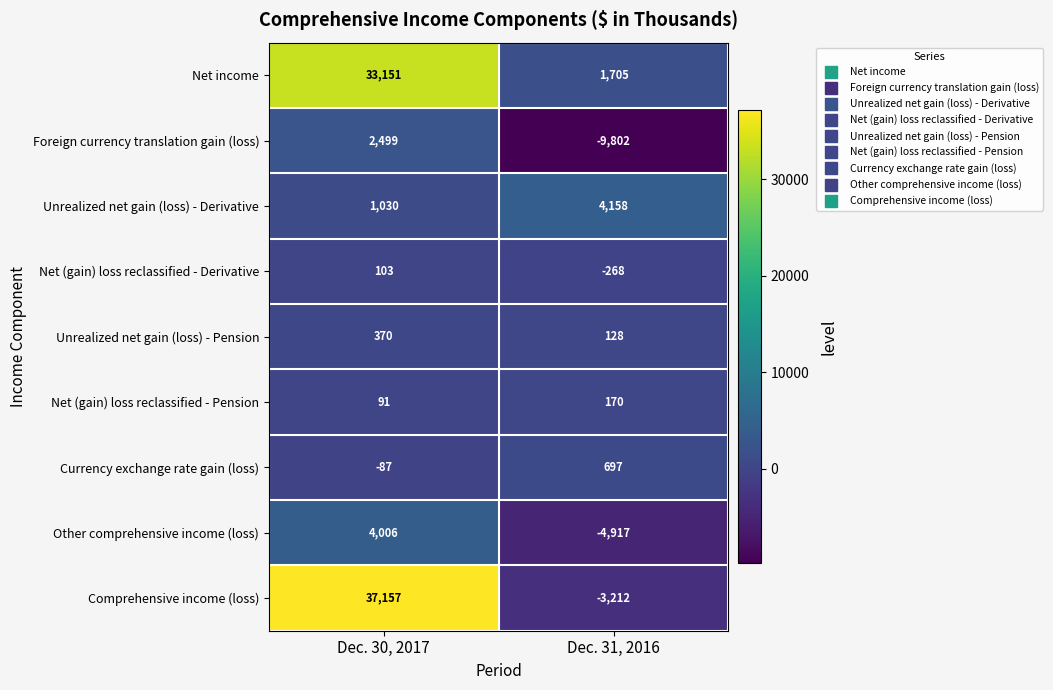

Reading left to right, transcribe all the data shown in this chart.

Net income: 33151	1705
Foreign currency translation gain (loss): 2499	-9802
Unrealized net gain (loss) - Derivative: 1030	4158
Net (gain) loss reclassified - Derivative: 103	-268
Unrealized net gain (loss) - Pension: 370	128
Net (gain) loss reclassified - Pension: 91	170
Currency exchange rate gain (loss): -87	697
Other comprehensive income (loss): 4006	-4917
Comprehensive income (loss): 37157	-3212